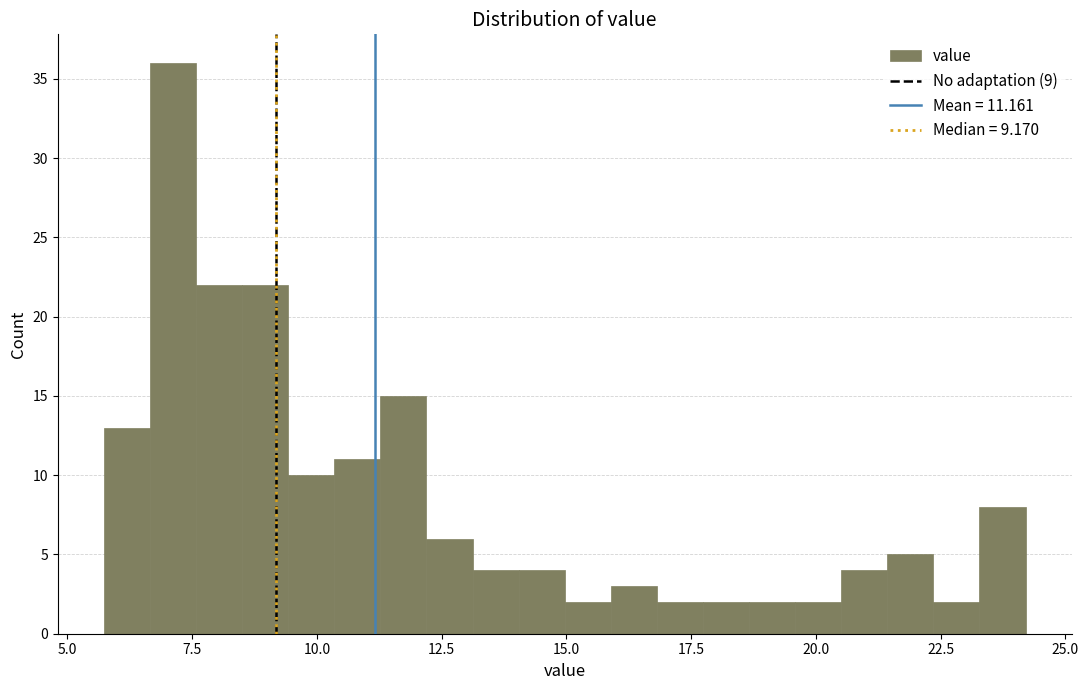

Read against the x-axis, roughly where is the centre of the tallest bar?

7.0